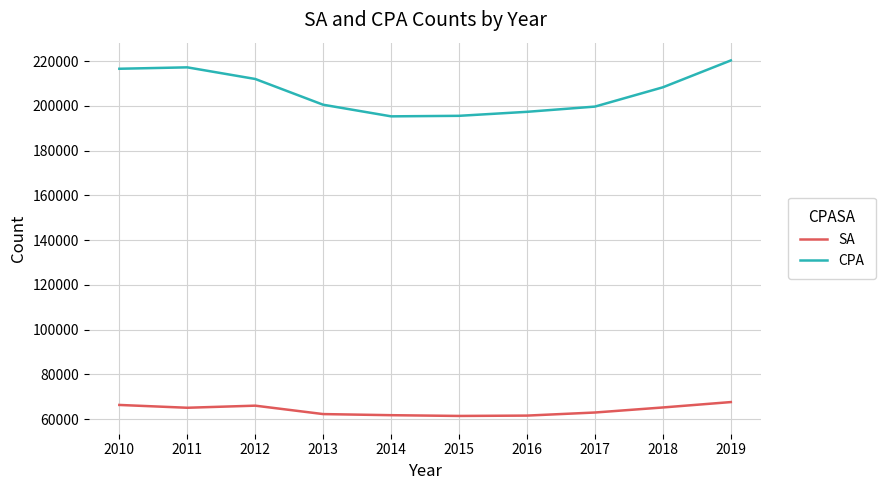

Between 2016 and 2018, which series saw the biggest shift?

CPA